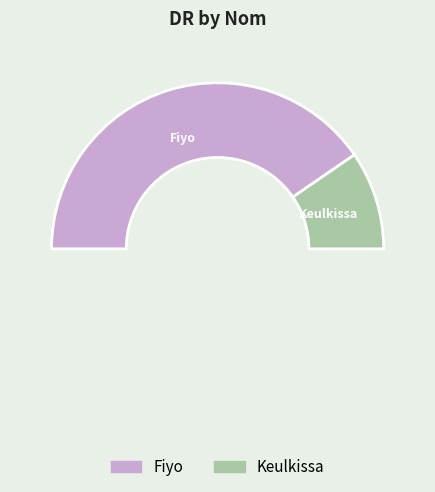

What is the total percentage of Keulkissa and Fiyo?

100.0%